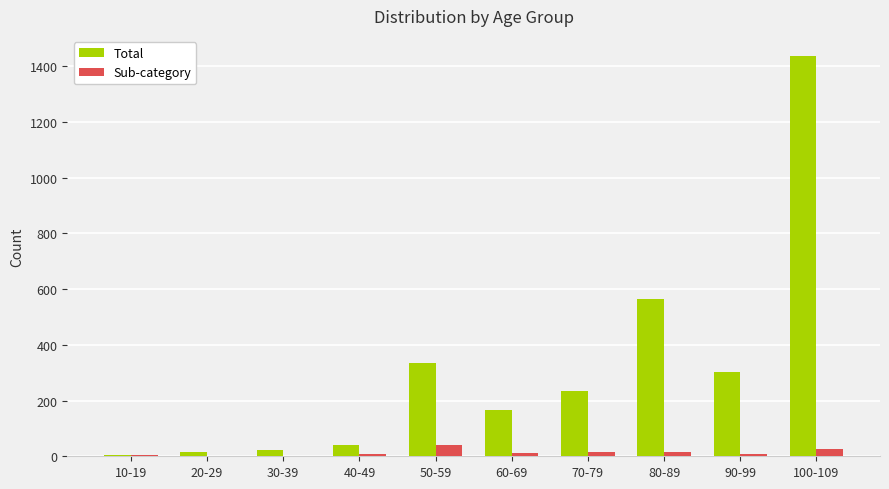

Between 10-19 and 40-49, which series saw the biggest shift?

Total